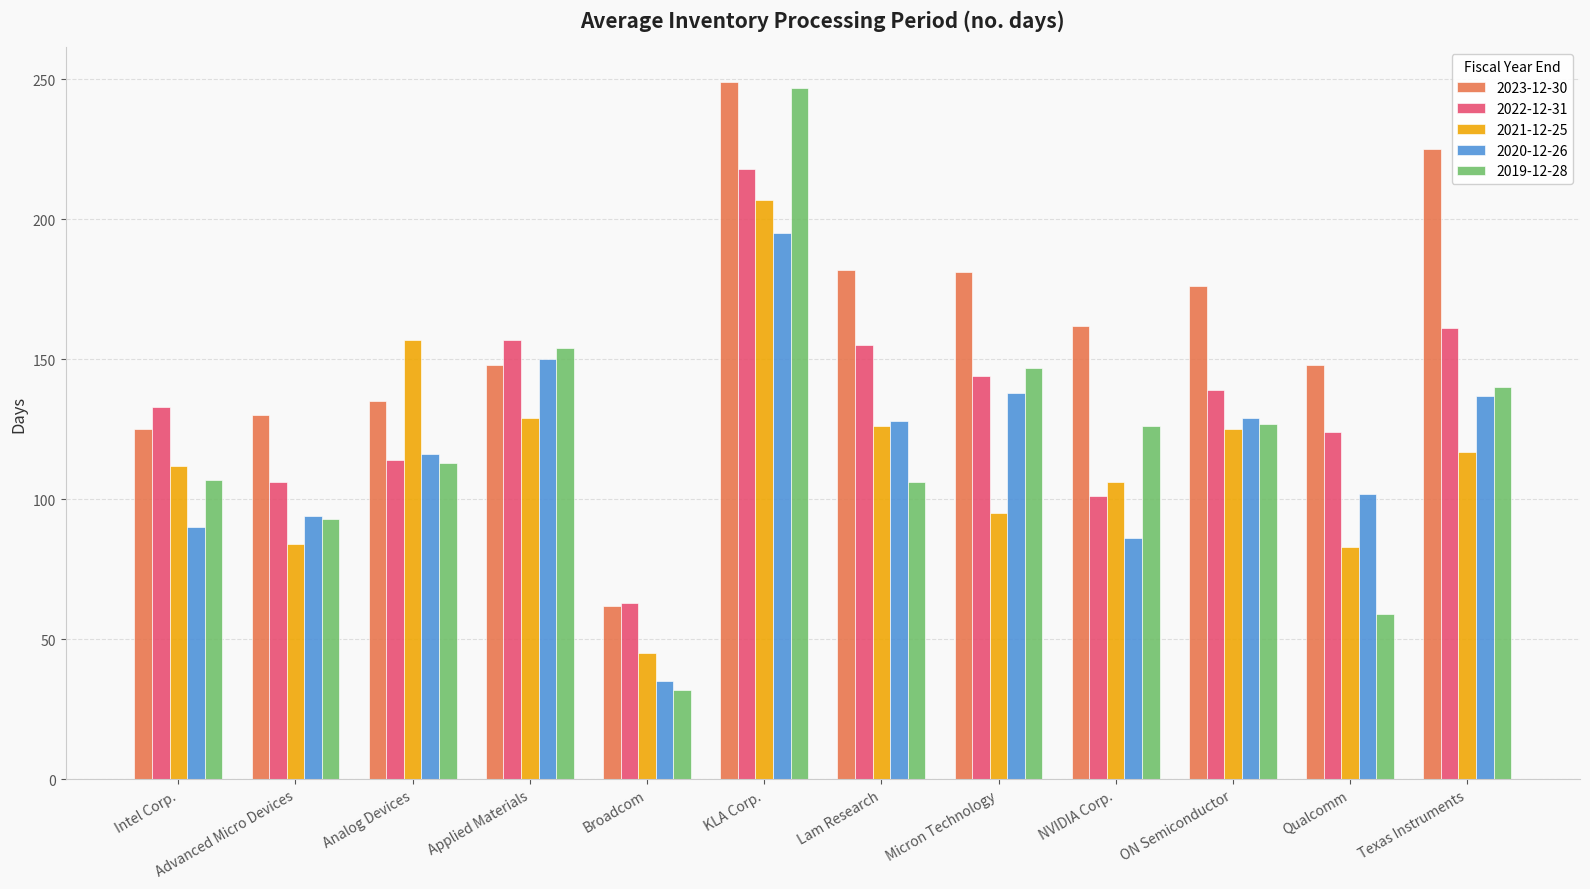

At which category is the sum across all series the highest?

KLA Corp.